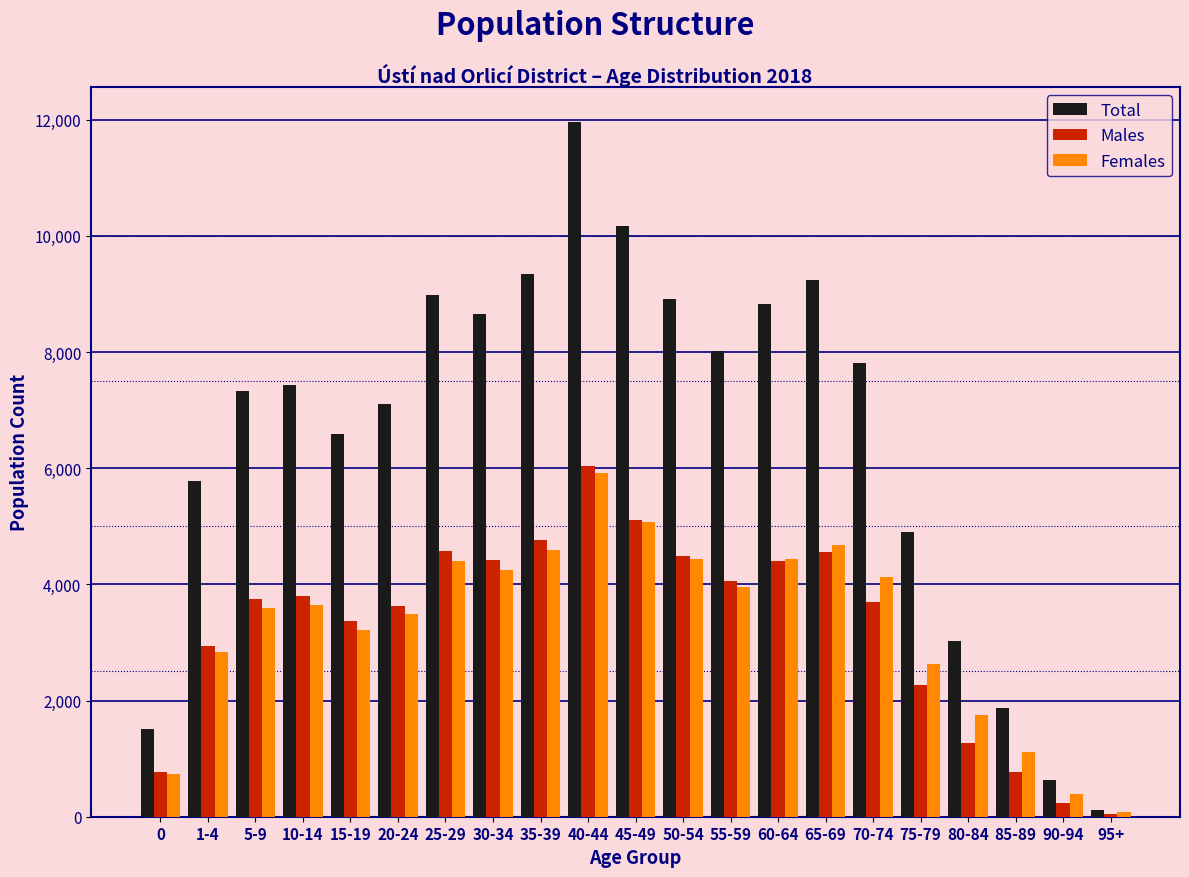

Is the value of Total at 75-79 greater than the value of Females at 80-84?

Yes